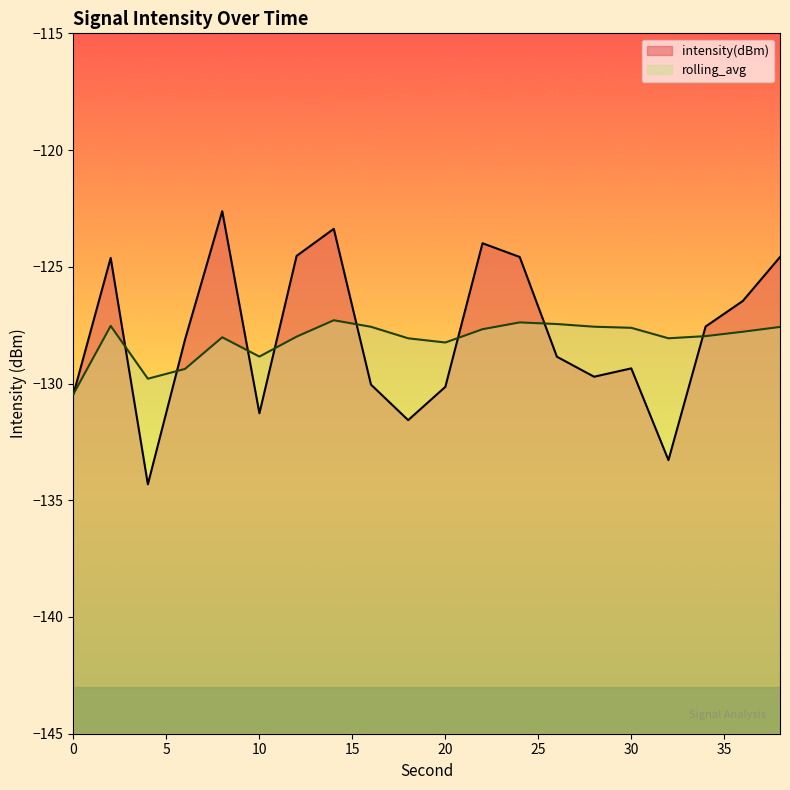

Where is the first local maximum for rolling_avg?

2